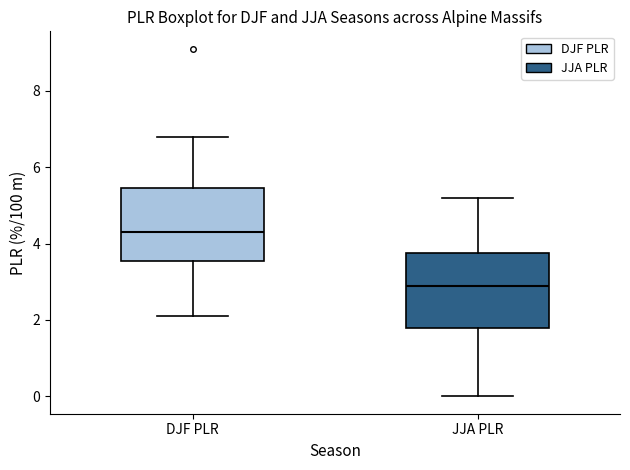

Where does the median line of the box for JJA PLR sit on the y-axis? The values are not printed on the chart, so give them approximately, as read against the axis.

3.0